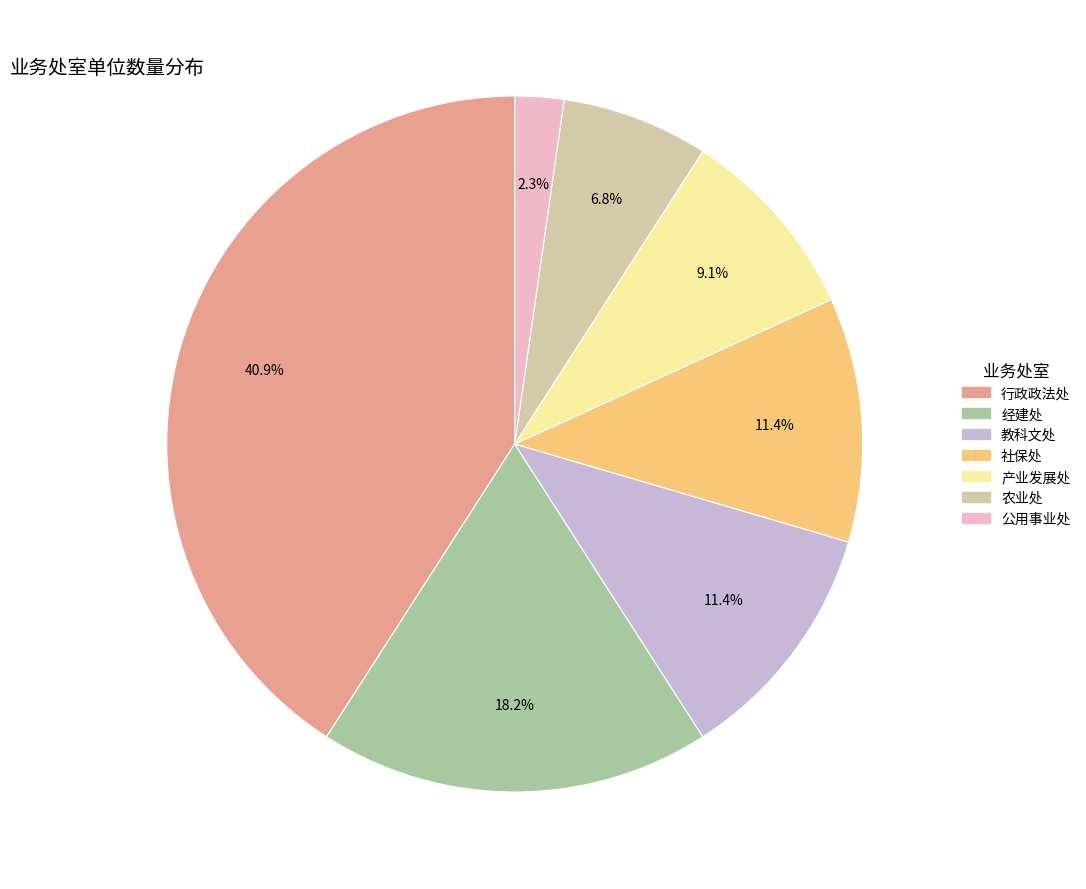

Which category has the biggest portion of the pie?

行政政法处